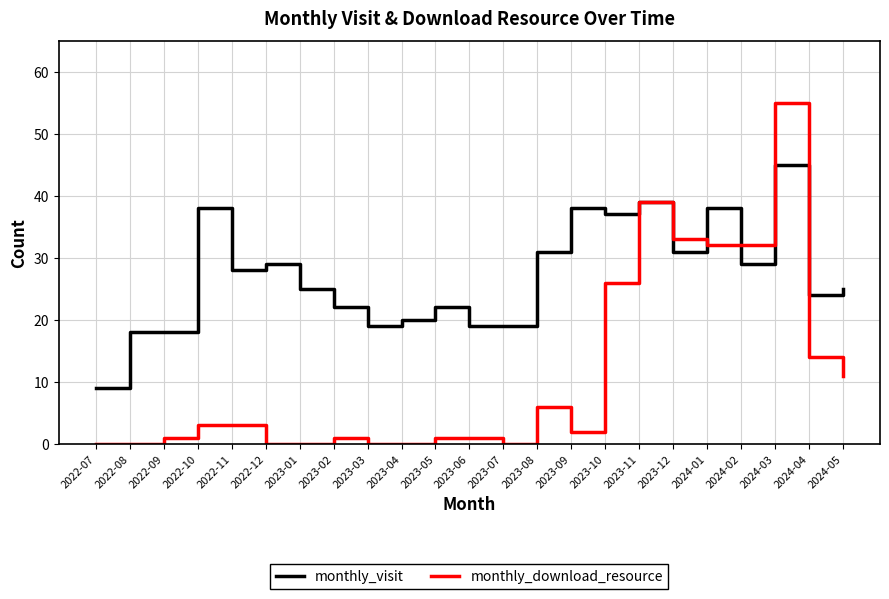

The monthly_download_resource series shows 1 at 2023-05. True or false?

True